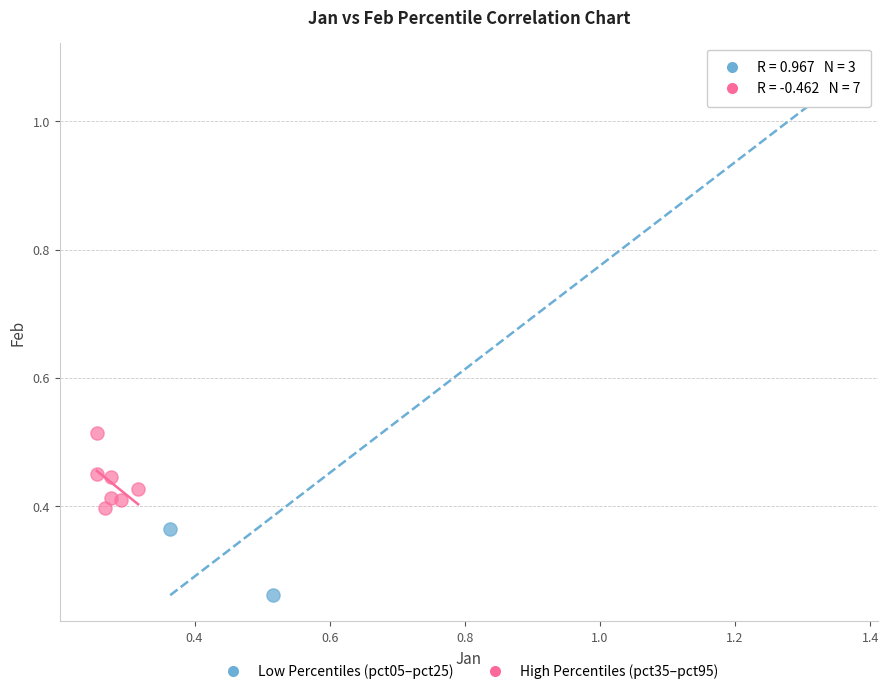

Which series reaches the minimum Y coordinate?

Low Percentiles (pct05–pct25)